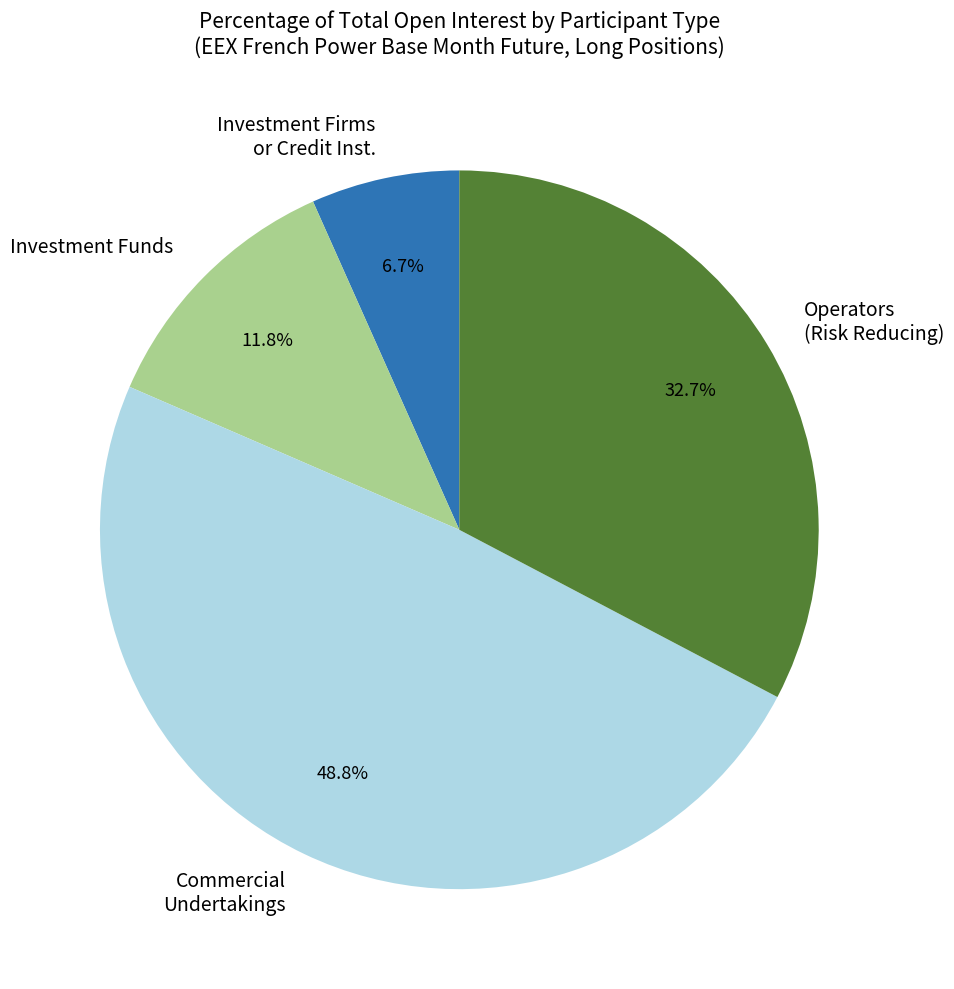

Approximately how many times larger is the value at Operators (Risk Reducing) compared to Investment Funds?

2.8